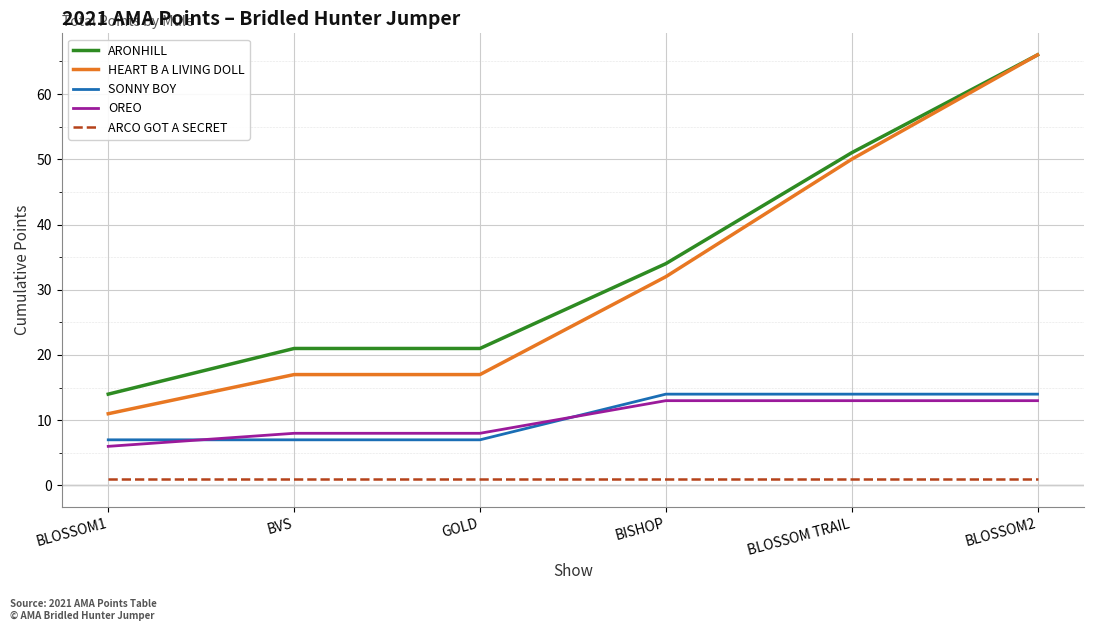

At BISHOP, list the series in order from largest to smallest.

ARONHILL, HEART B A LIVING DOLL, SONNY BOY, OREO, ARCO GOT A SECRET